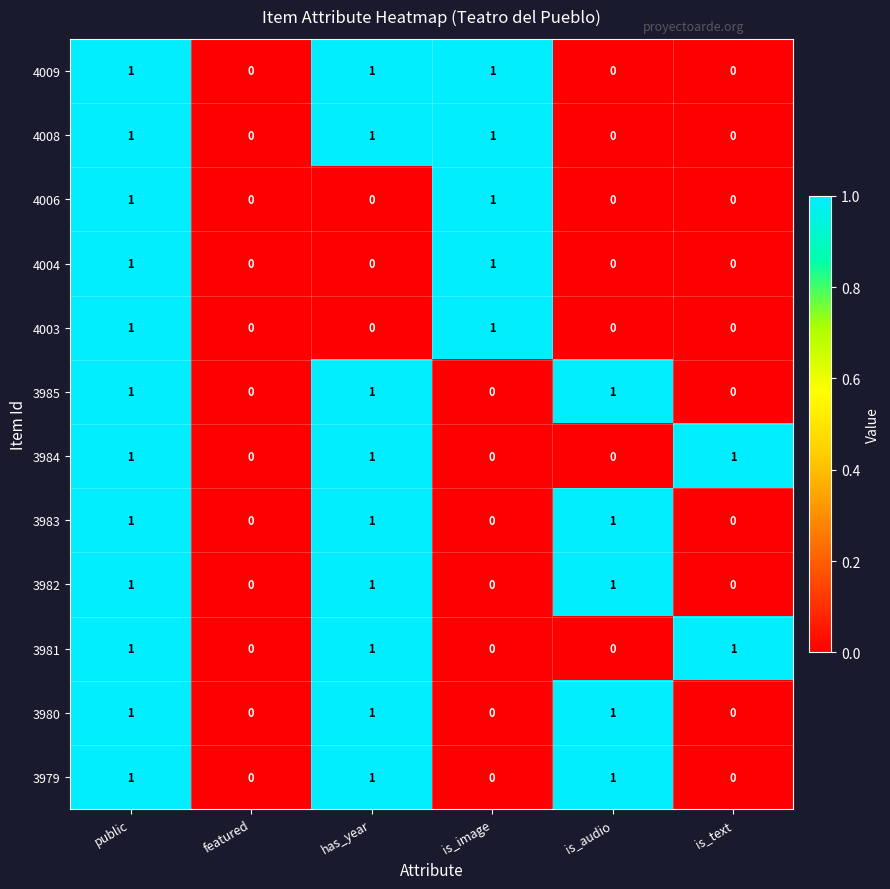

Is it true that 3985 equals 0 at is_image?

True